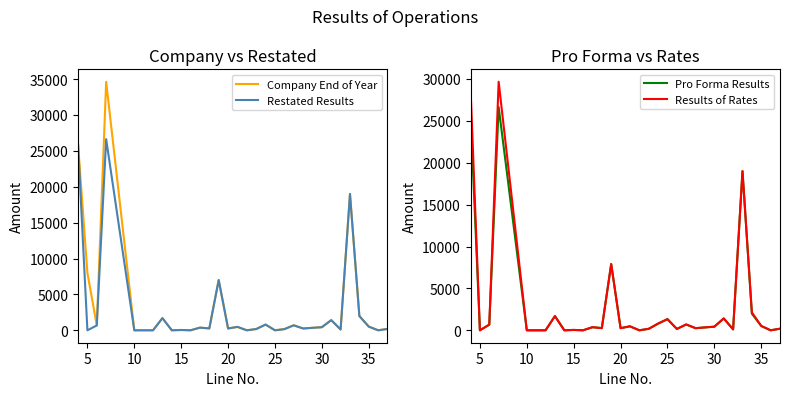

What is the highest value of the Restated Results series?

26636